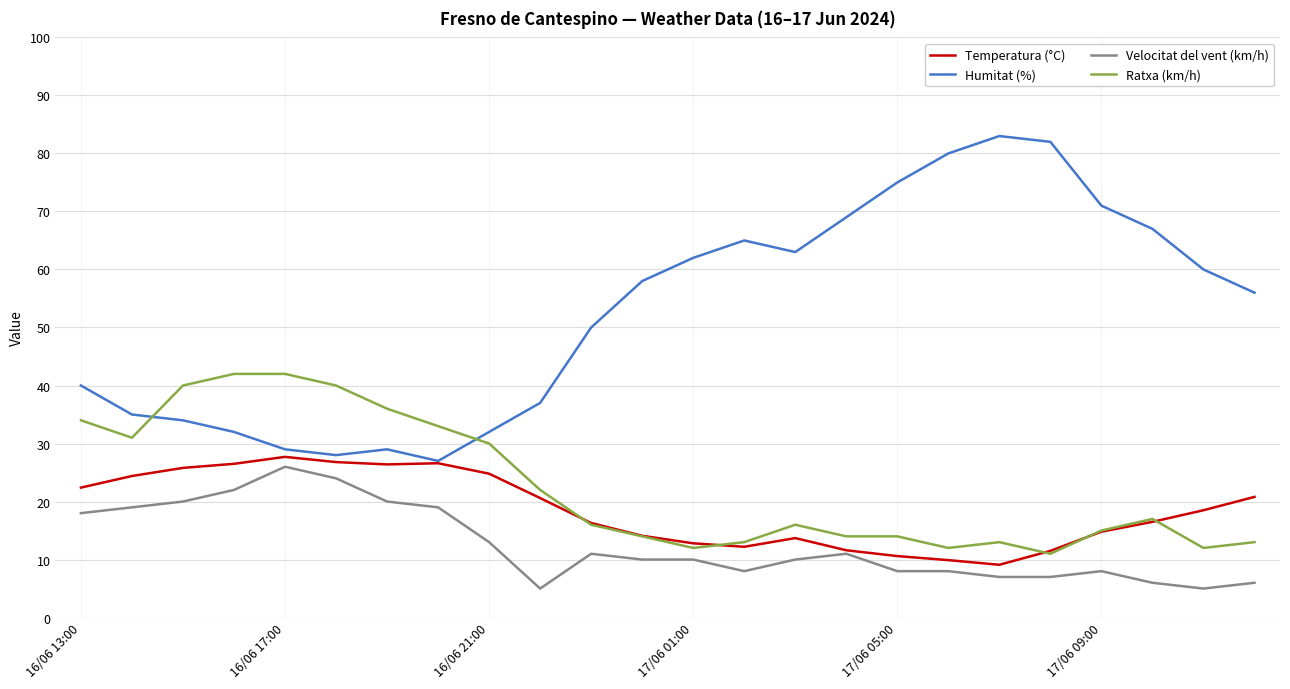

True or false: Velocitat del vent (km/h) and Ratxa (km/h) cross at least once.

False